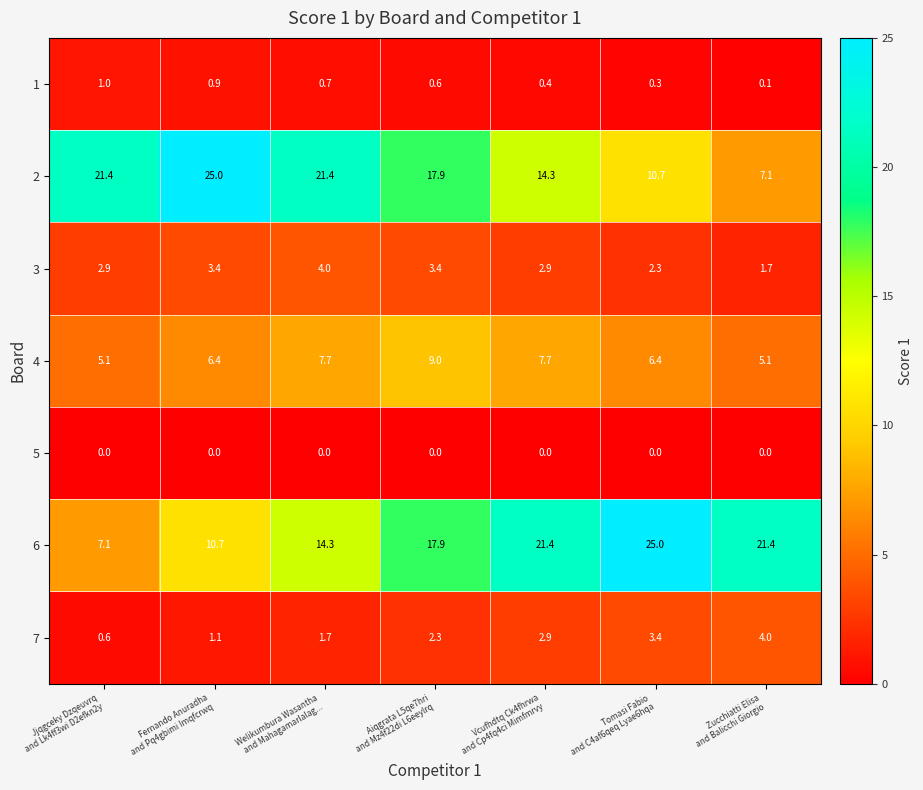

At how many categories does at least one series exceed 10?

7